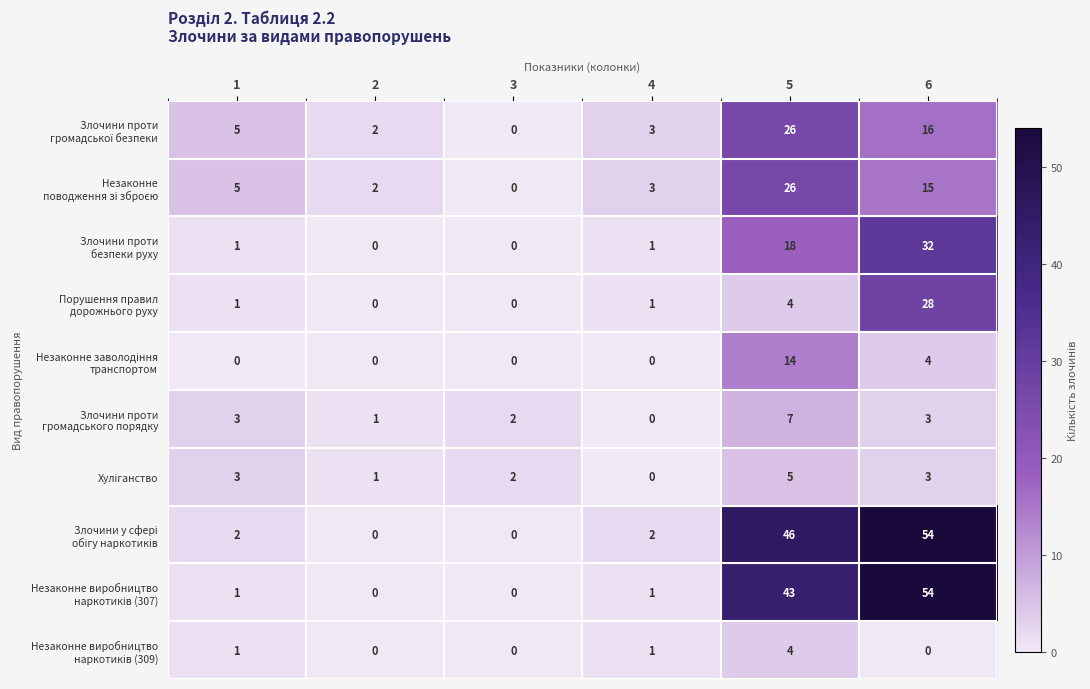

At how many categories does at least one series exceed 1?

6